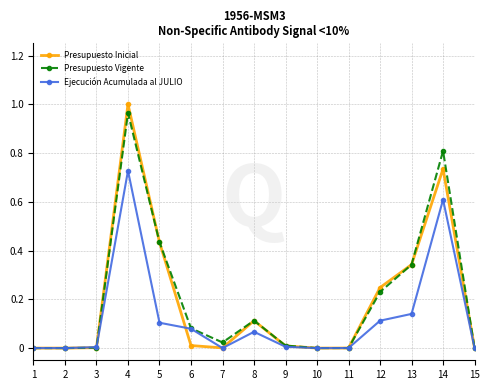

Which category has the highest value in the Presupuesto Inicial series?

4